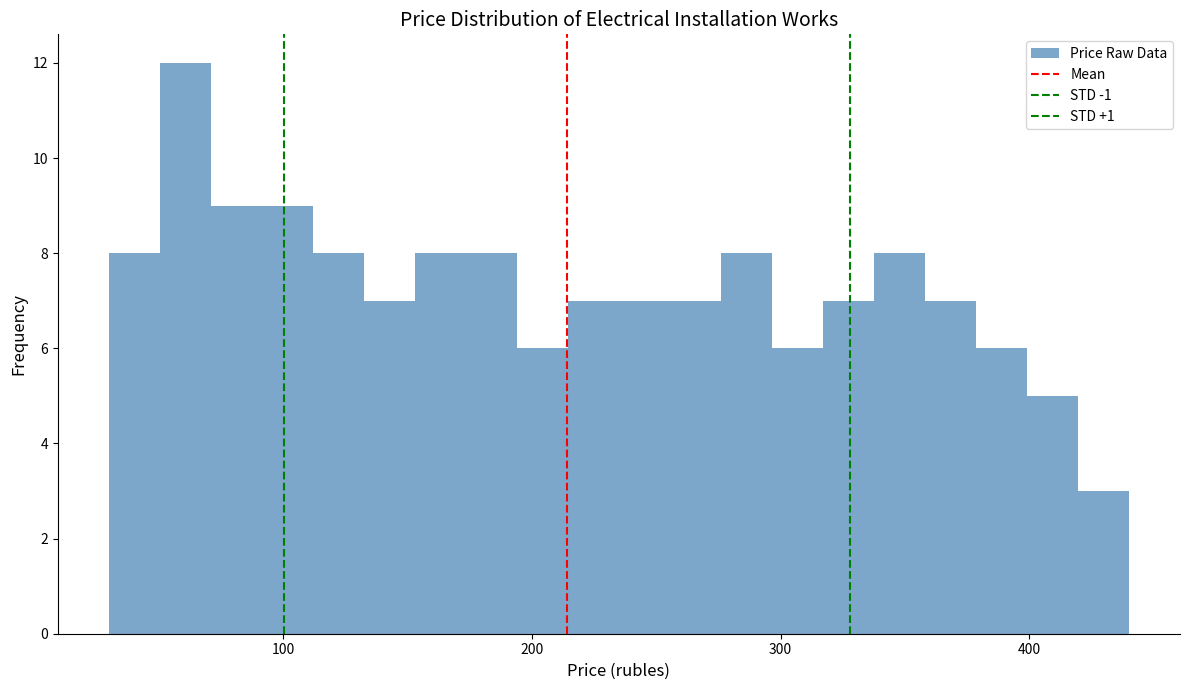

Read against the x-axis, roughly where is the centre of the tallest bar?

60